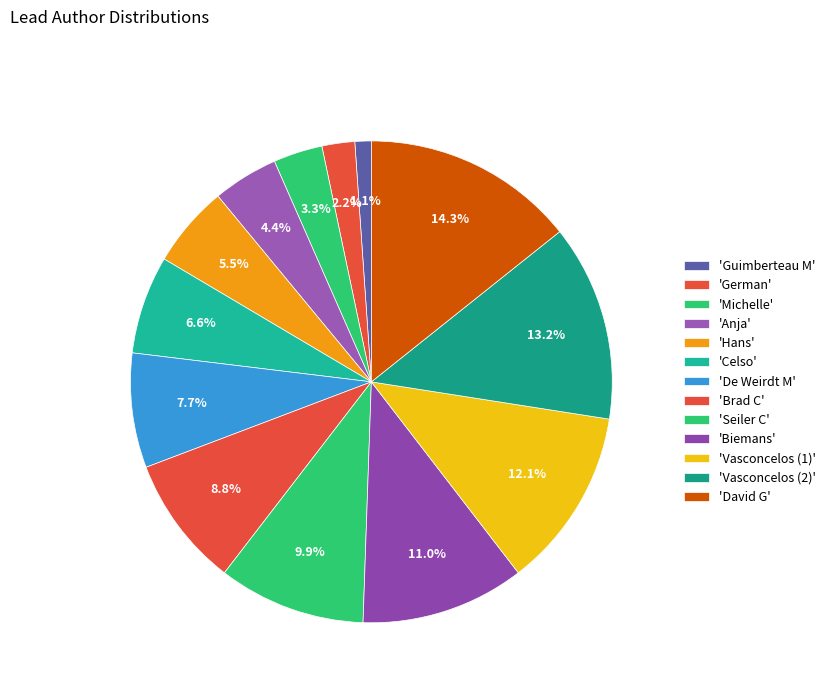

Rank the categories by value from lowest to highest.

Guimberteau M, German, Michelle, Anja, Hans, Celso, De Weirdt M, Brad C, Seiler C, Biemans, Vasconcelos (1), Vasconcelos (2), David G